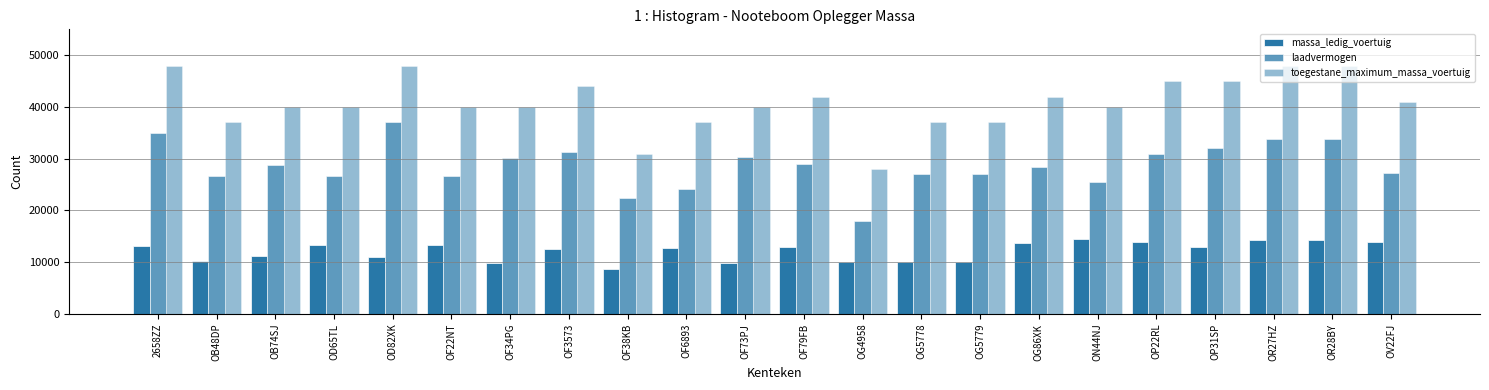

At which label is toegestane_maximum_massa_voertuig closest to 38000?

OB48DP